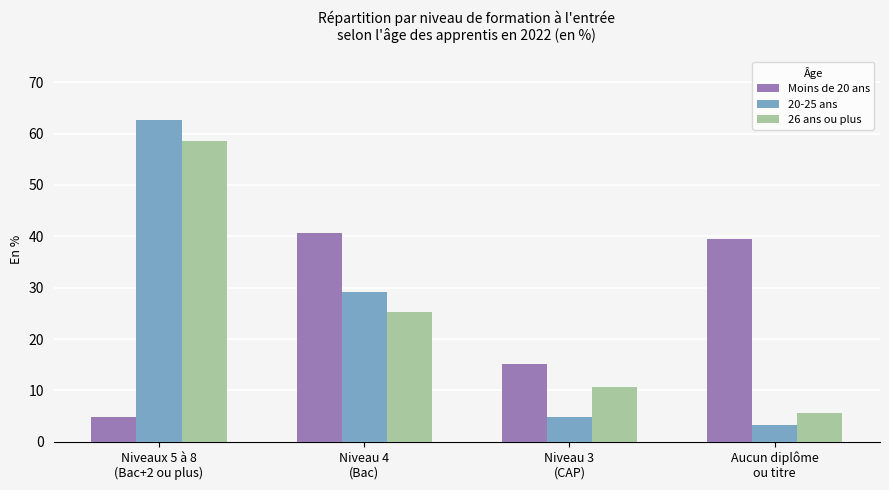

At which category is the sum across all series the highest?

Niveaux 5 à 8
(Bac+2 ou plus)